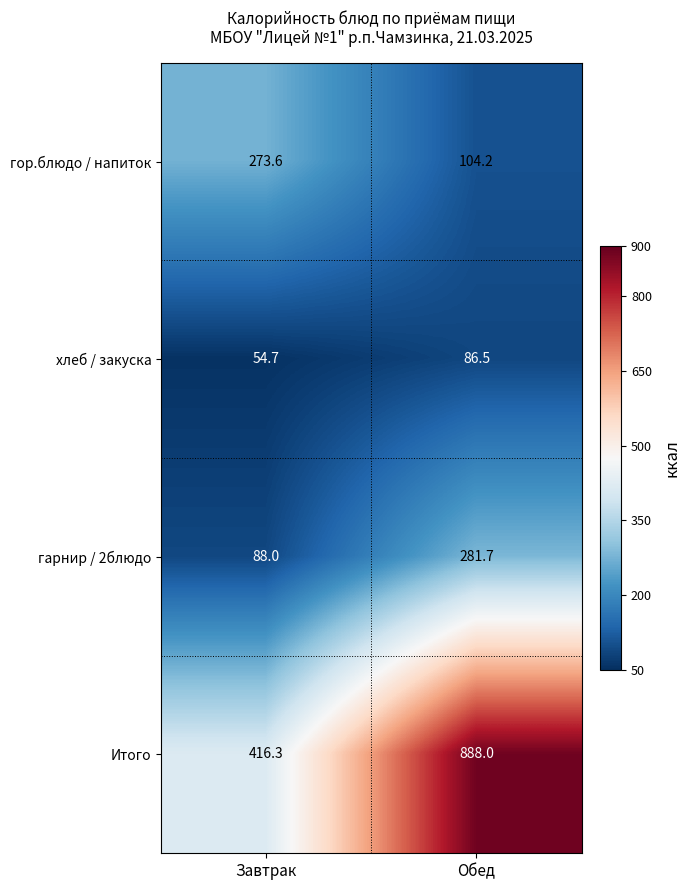

What is the sum of the Итого values at Обед and Завтрак?

1304.3